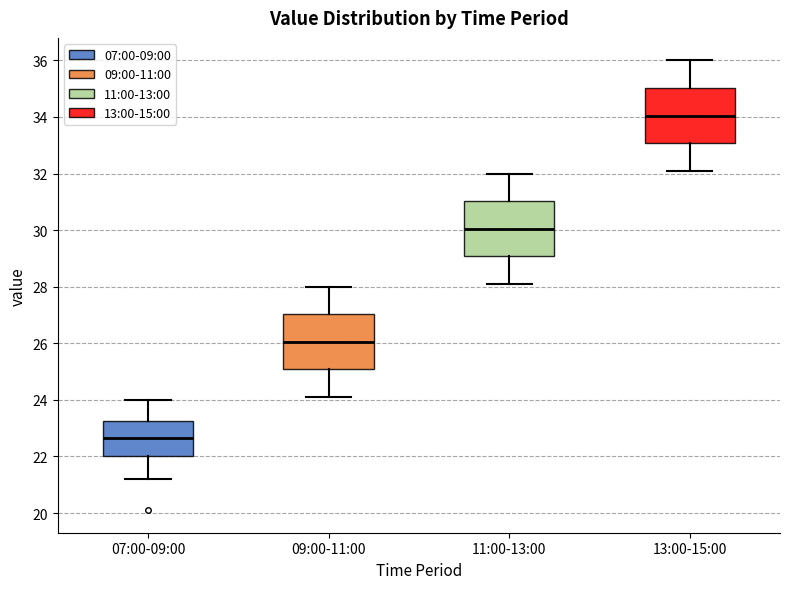

Reading left to right, transcribe this box plot: for each box, give where its median line is, the range the box spans, and where its two whiskers end, as read against the y-axis. The values are not printed on the chart, so give them approximately, as read against the axis.

07:00-09:00: median 22.6, box 22.0 to 23.2, whiskers 21.2 to 24.0
09:00-11:00: median 26.0, box 25.0 to 27.0, whiskers 24.2 to 28.0
11:00-13:00: median 30.0, box 29.0 to 31.0, whiskers 28.2 to 32.0
13:00-15:00: median 34.0, box 33.0 to 35.0, whiskers 32.2 to 36.0